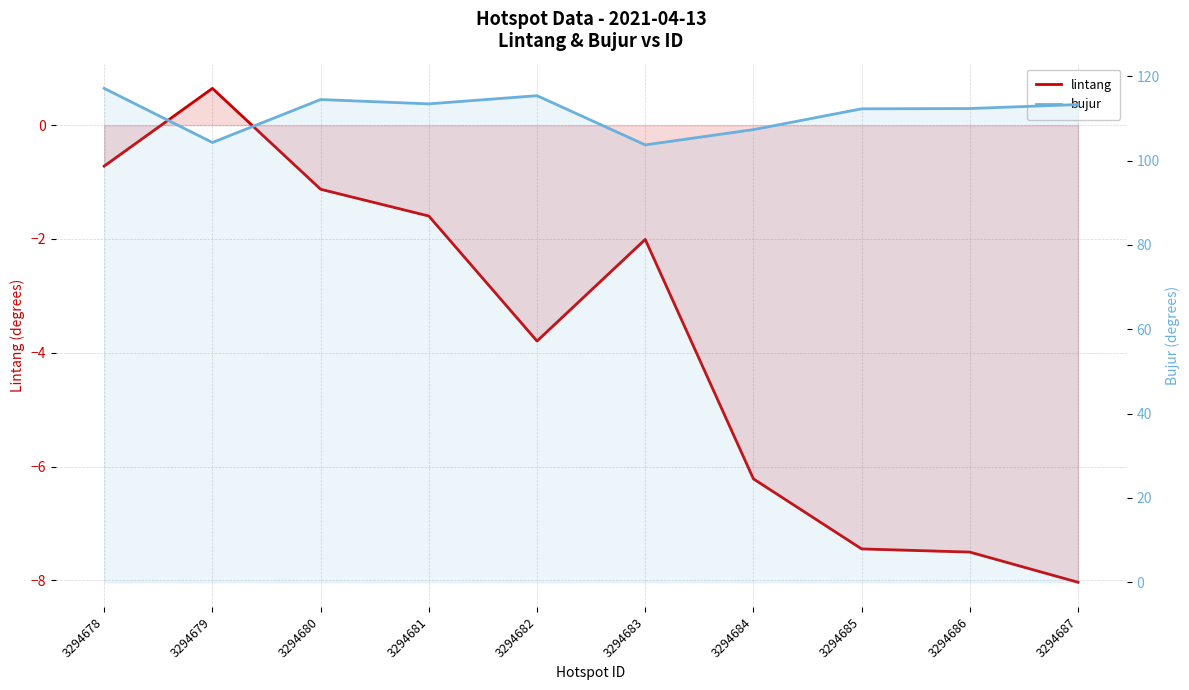

List the series in order of their peak value, lowest first.

lintang, bujur